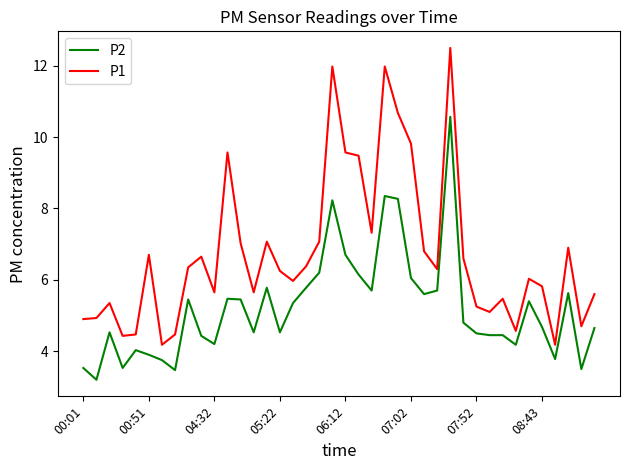

What is the minimum value shown in the chart?

3.2